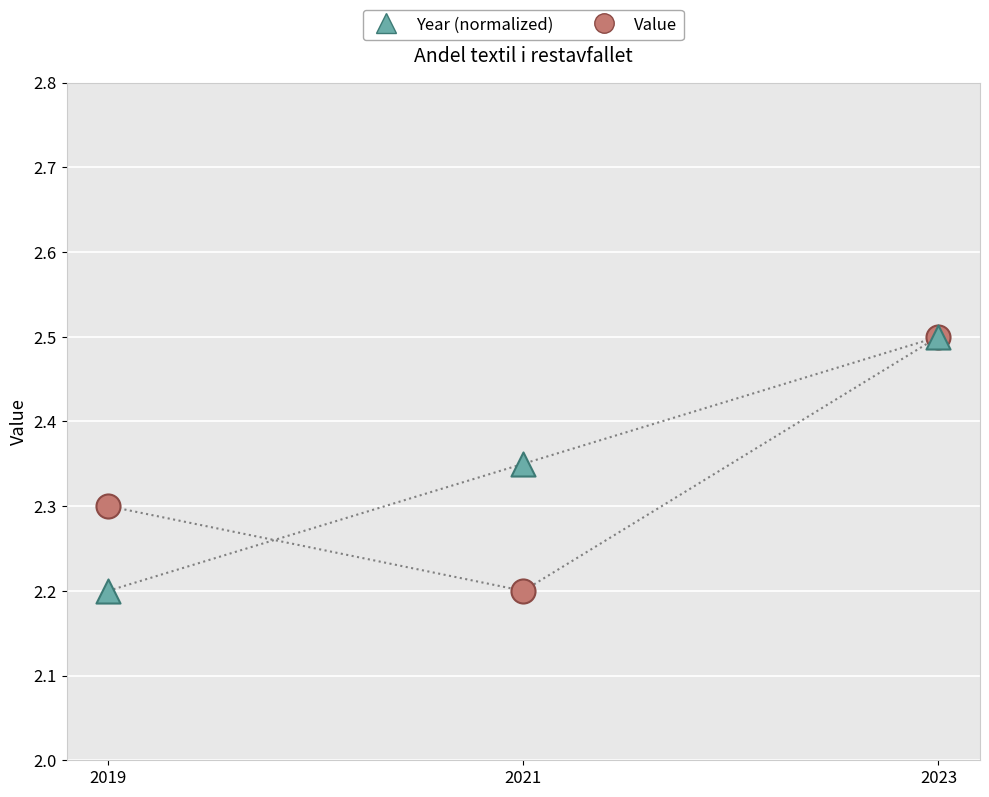

Which series has the largest Y range (max minus min)?

Value